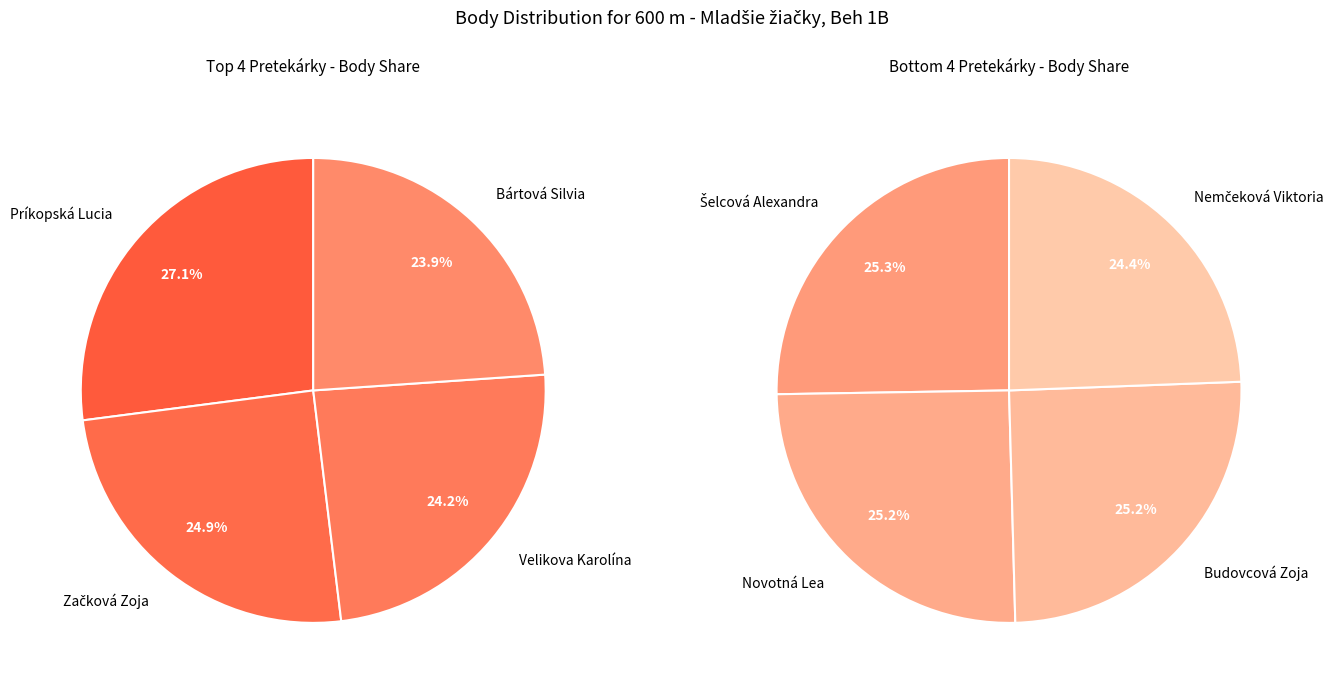

Between Budovcová Zoja and Novotná Lea, which is larger?

Budovcová Zoja